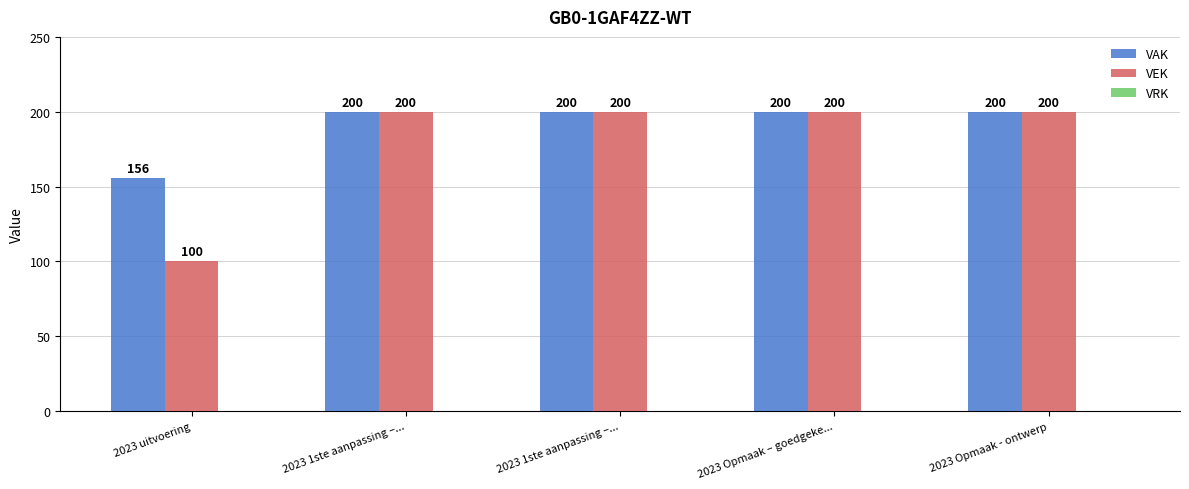

What is the difference between the second highest and minimum values in the VEK series?

100